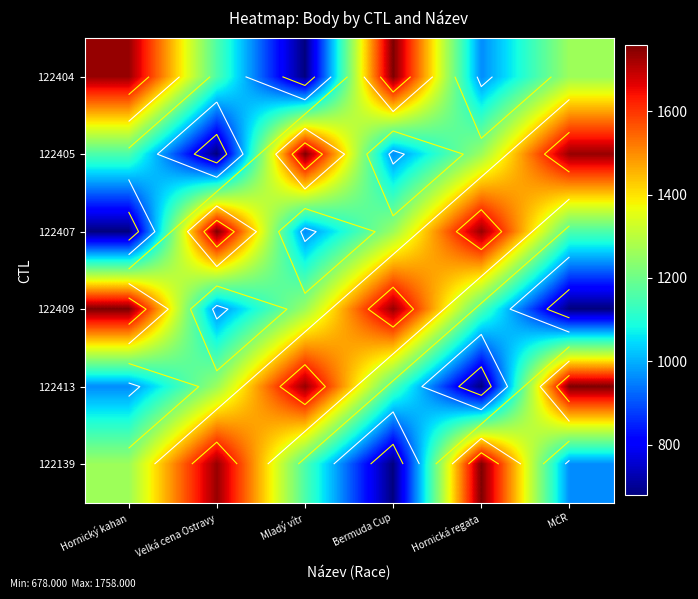

Which has a higher value, Bermuda Cup or Hornický kahan?

Bermuda Cup